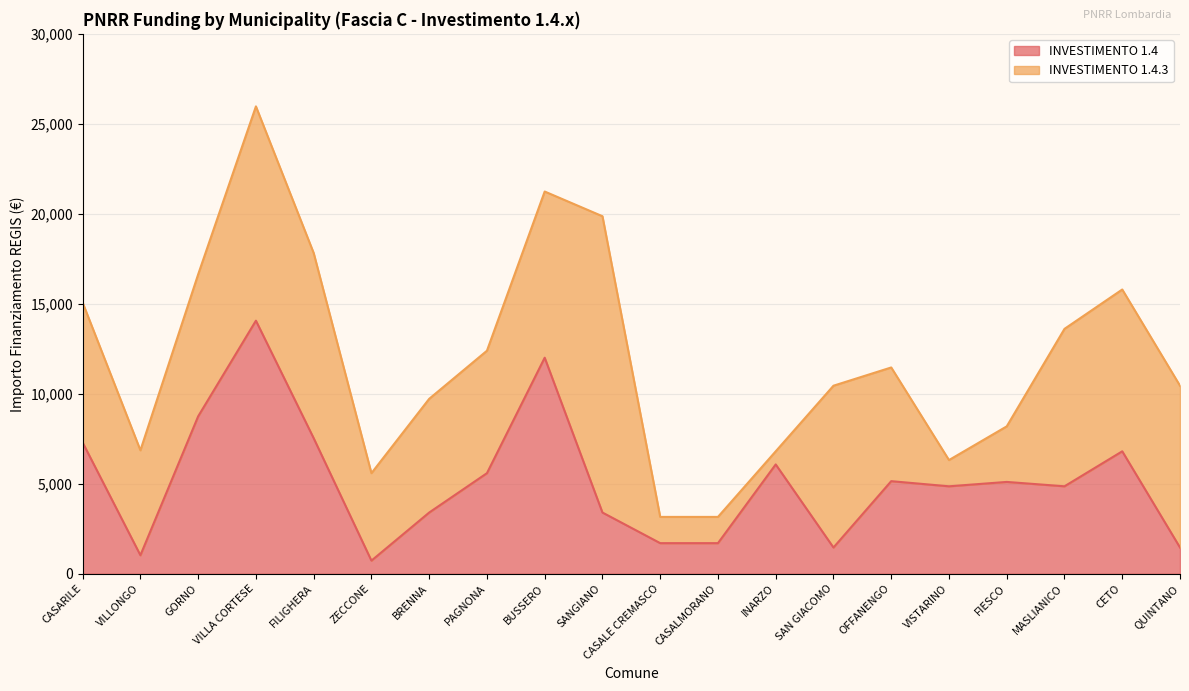

What position from the right is CASALMORANO?

9